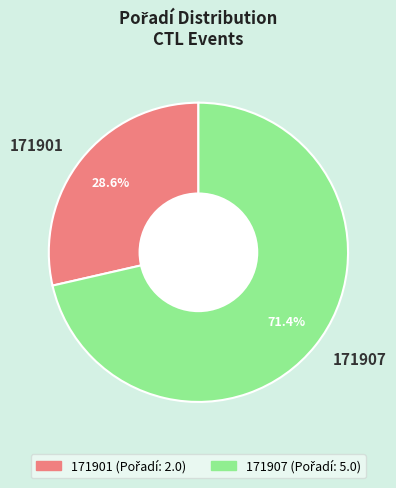

To the nearest percent, what portion does 171907 represent?

71%